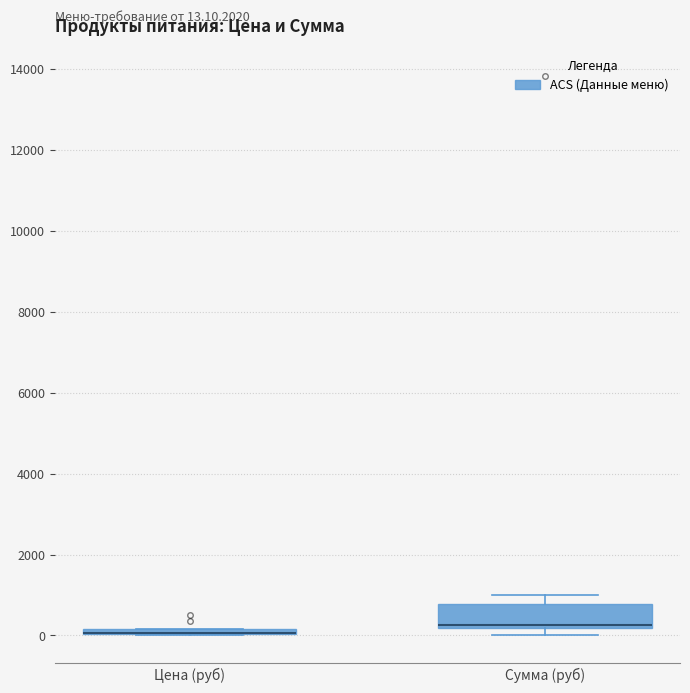

Comparing the boxes themselves (not the whiskers), which one is the tallest?

Сумма (руб)